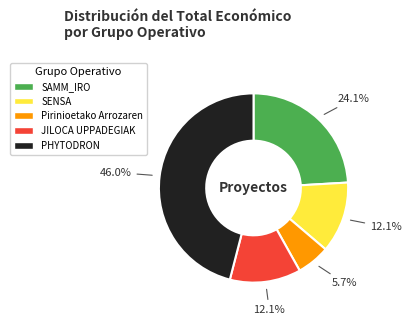

Does any single category account for the majority?

No